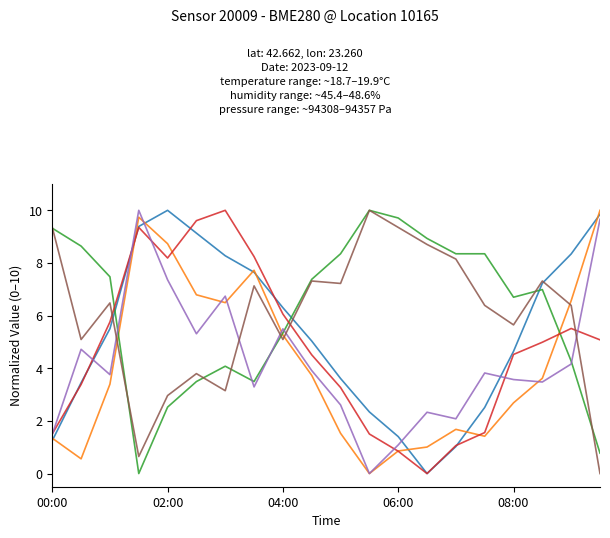

Count the number of categories in the chart.

20